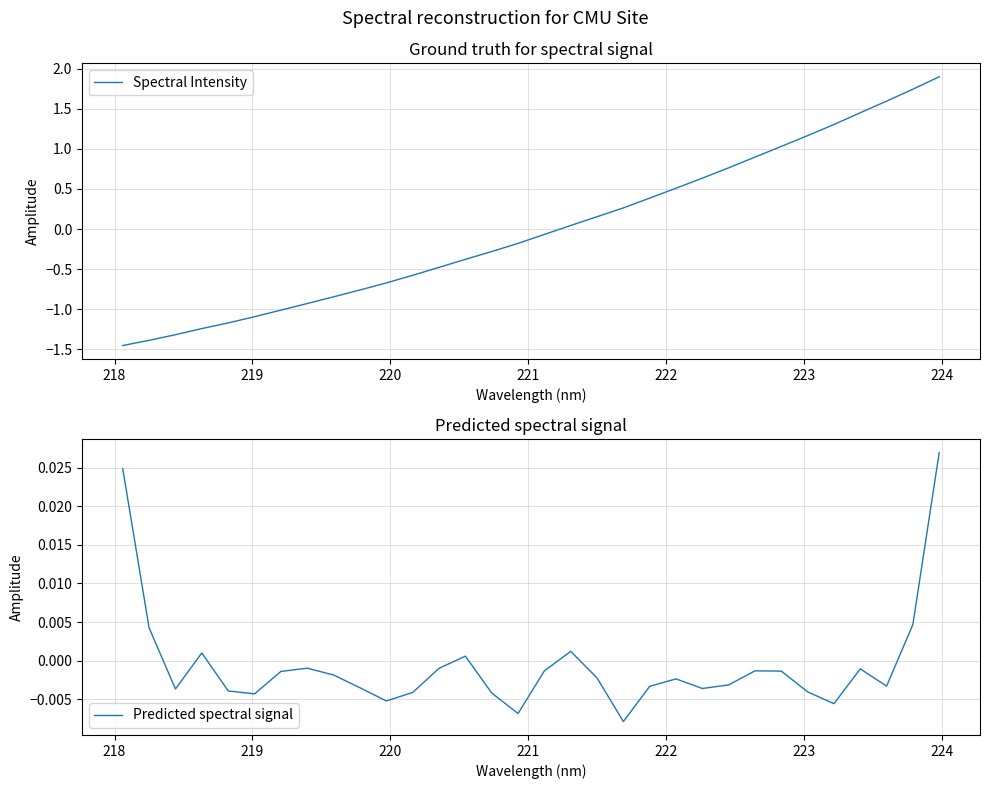

True or false: Predicted spectral signal has more than 1 interior local peaks.

True